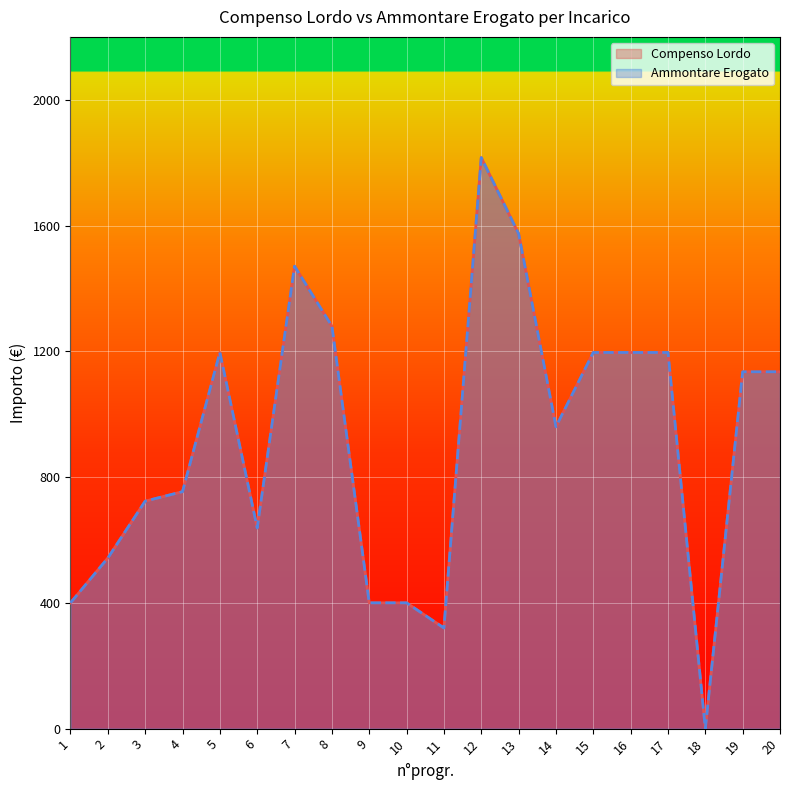

What is the difference between the Ammontare Erogato values at 11 and 20?

814.8